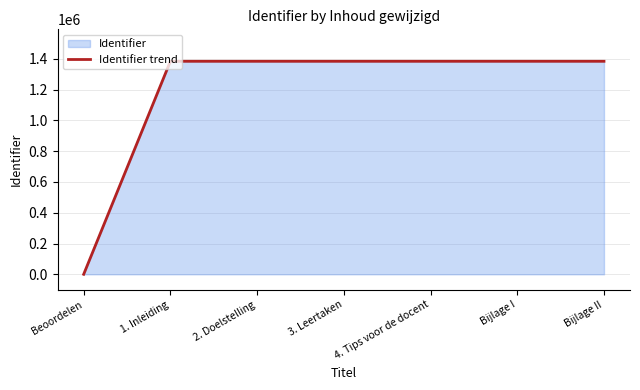

Reading left to right, extract all data points from this chart.

0	1383848	1383849	1383850	1383851	1383852	1383853